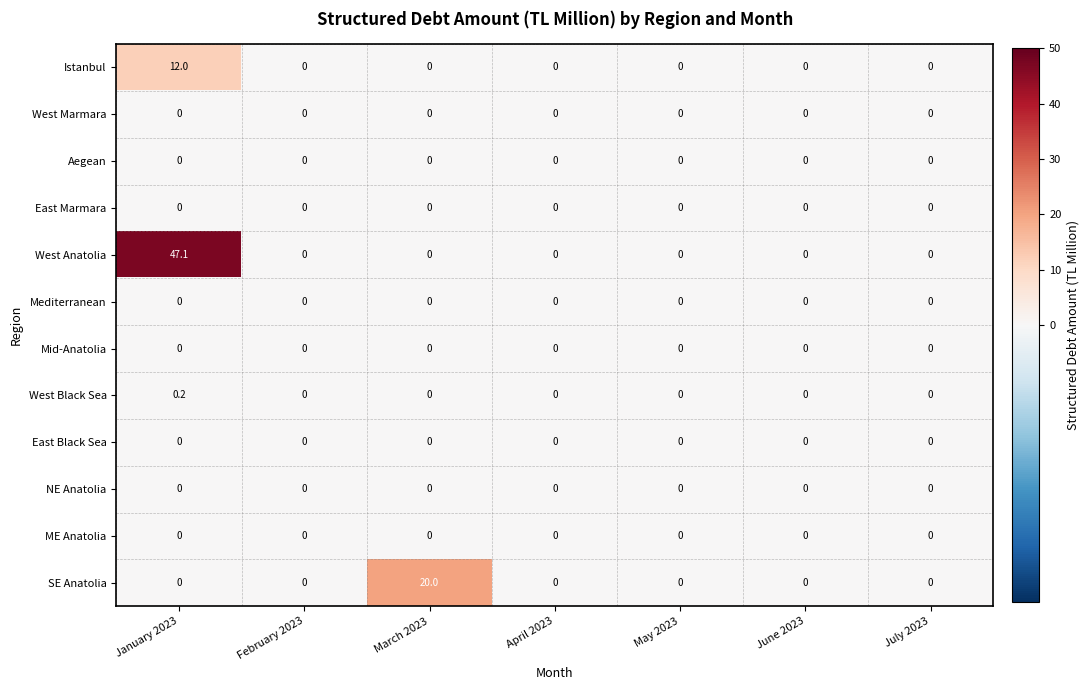

Which series has the widest spread of values?

West Anatolia